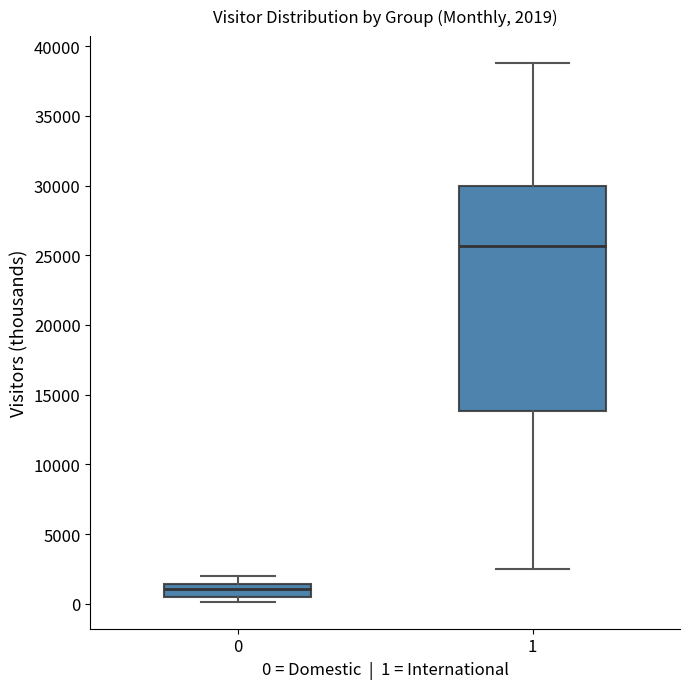

Comparing the boxes themselves (not the whiskers), which one is the tallest?

1